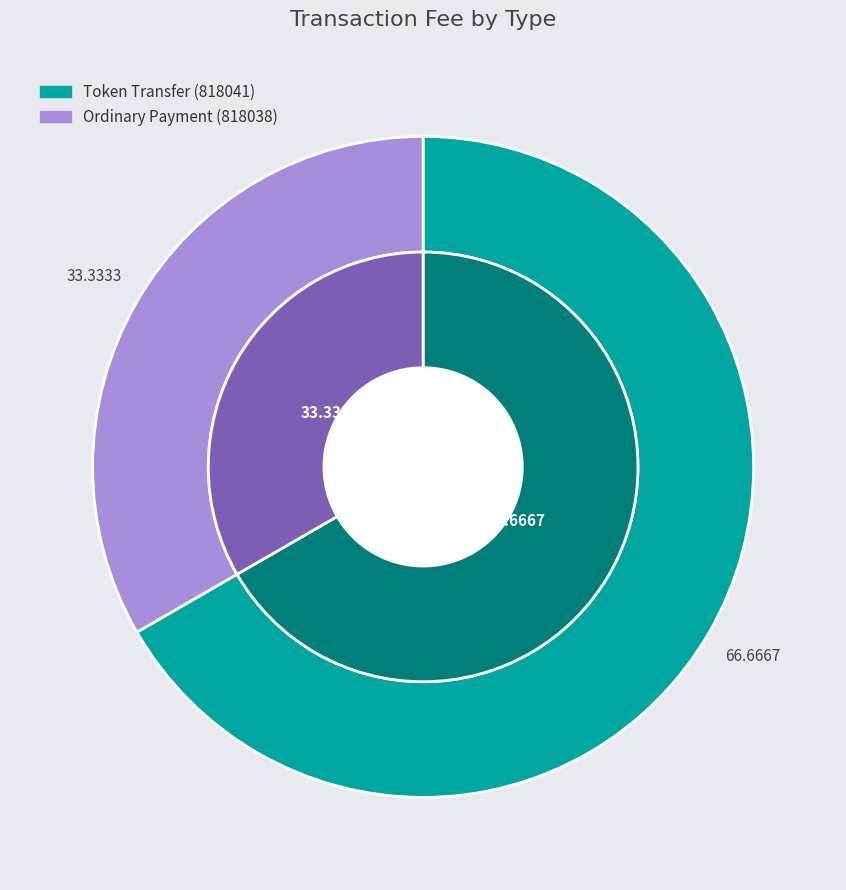

How many slices are in this pie chart?

2